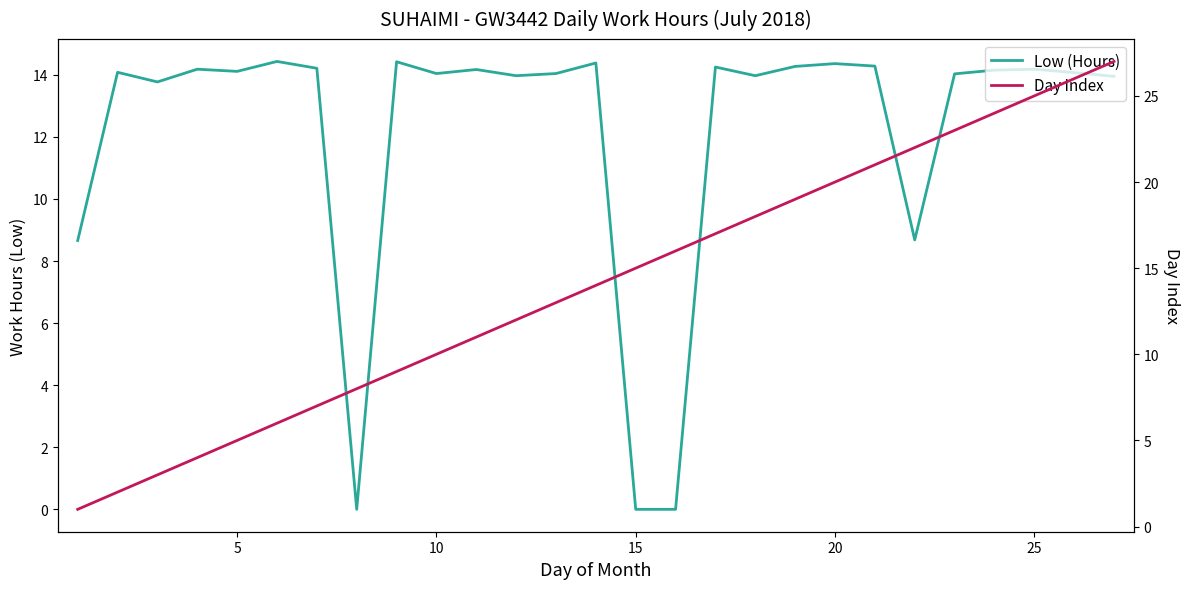

What is the sum of all Low (Hours) values?

328.6